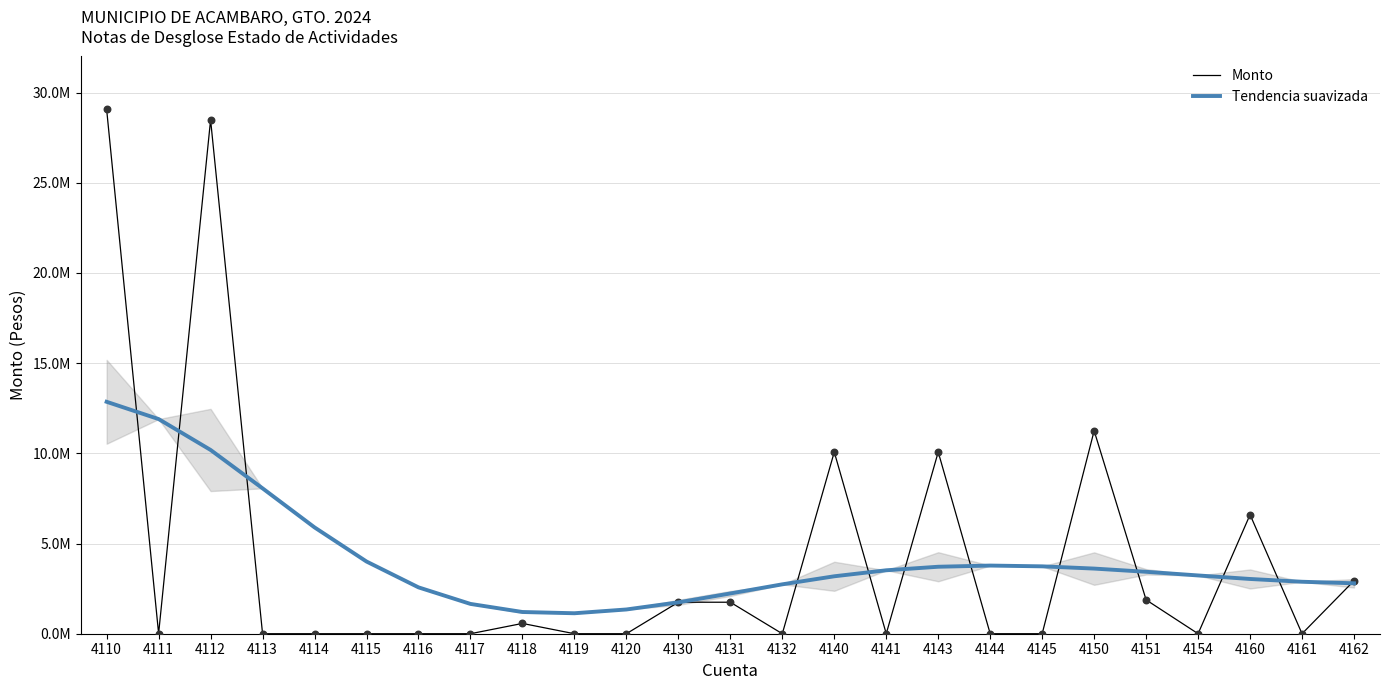

Which series contains the lowest Y value?

Monto